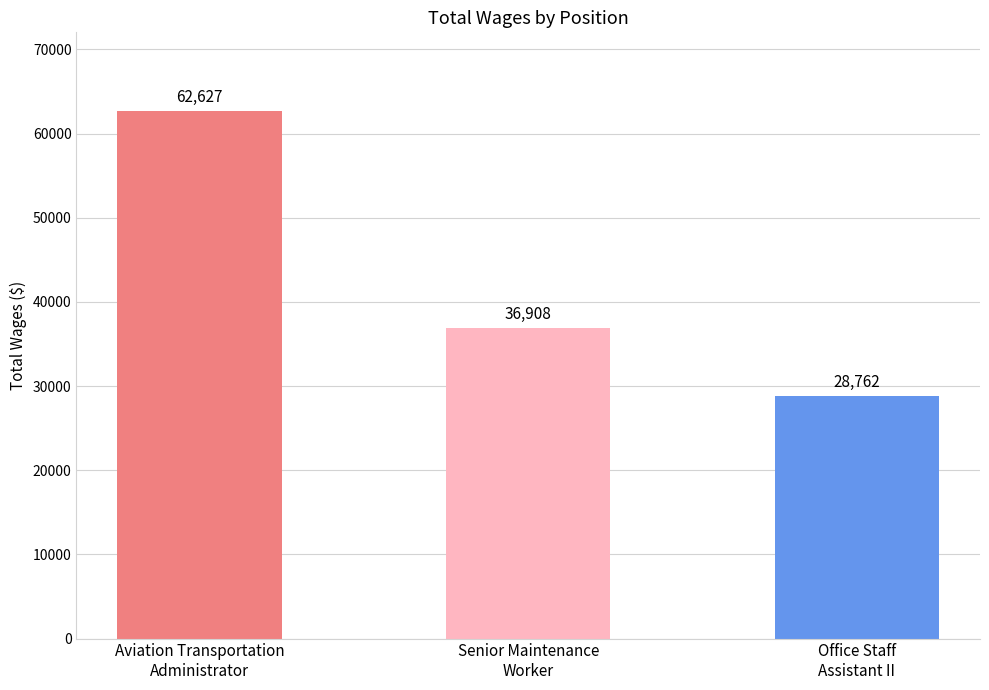

The value at Office Staff
Assistant II is 39659. True or false?

False